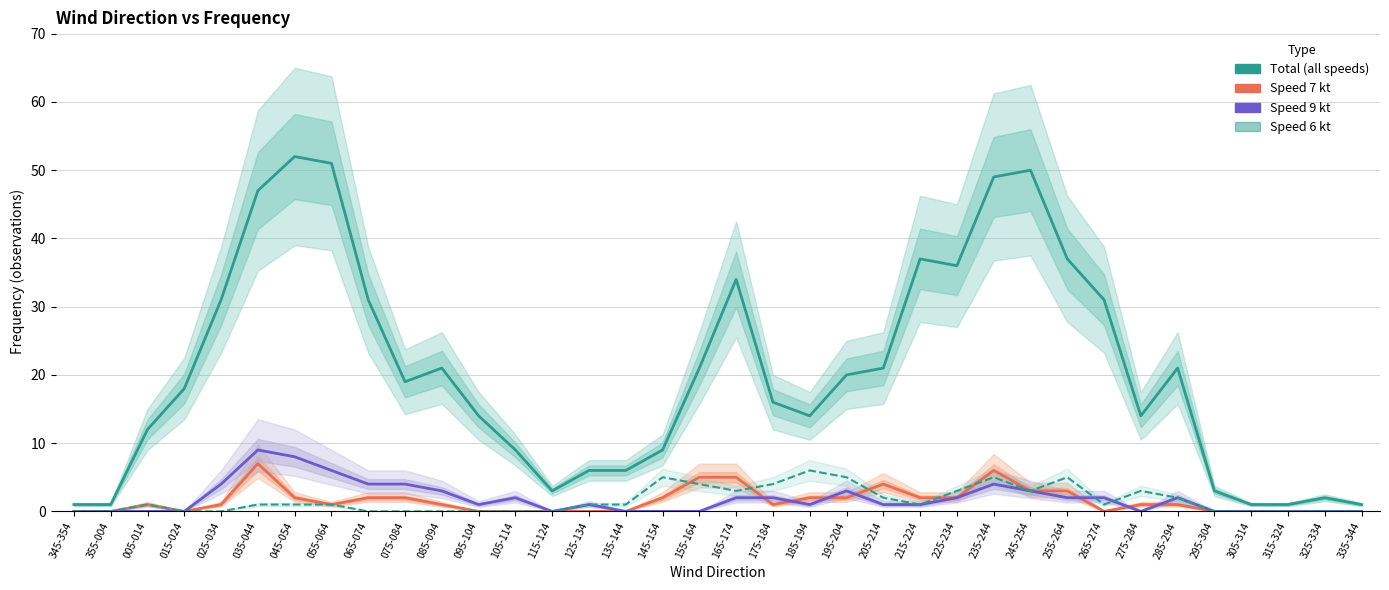

Which series has the widest spread of values?

Total